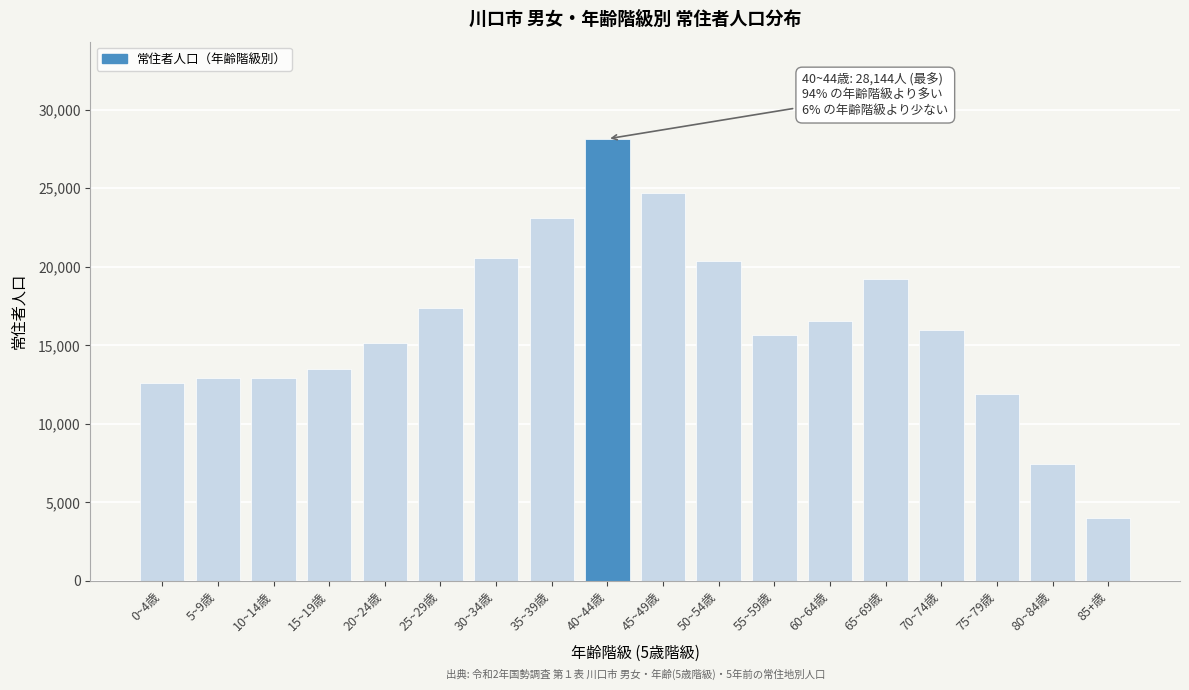

Is it true that the value at 70~74歳 is 15961?

True